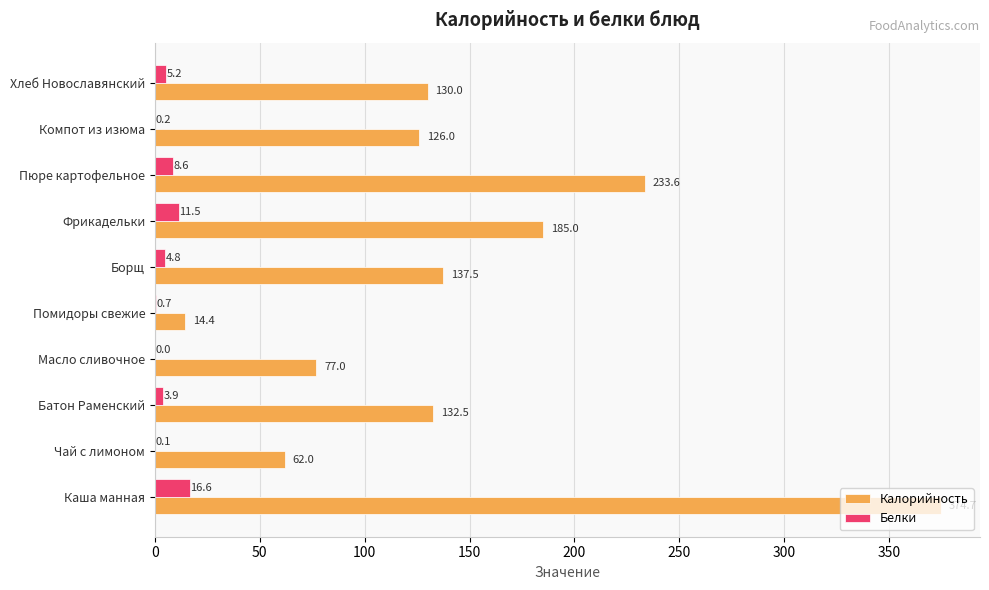

The Белки series shows 8.6 at Пюре картофельное. True or false?

True